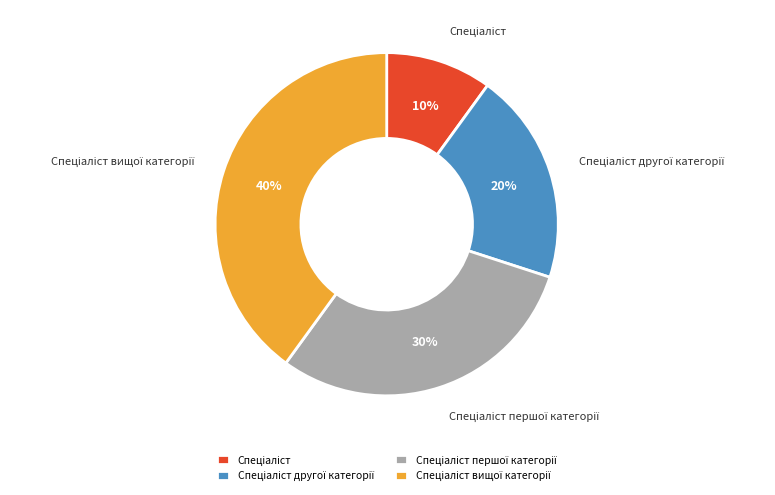

Does any single category account for the majority?

No